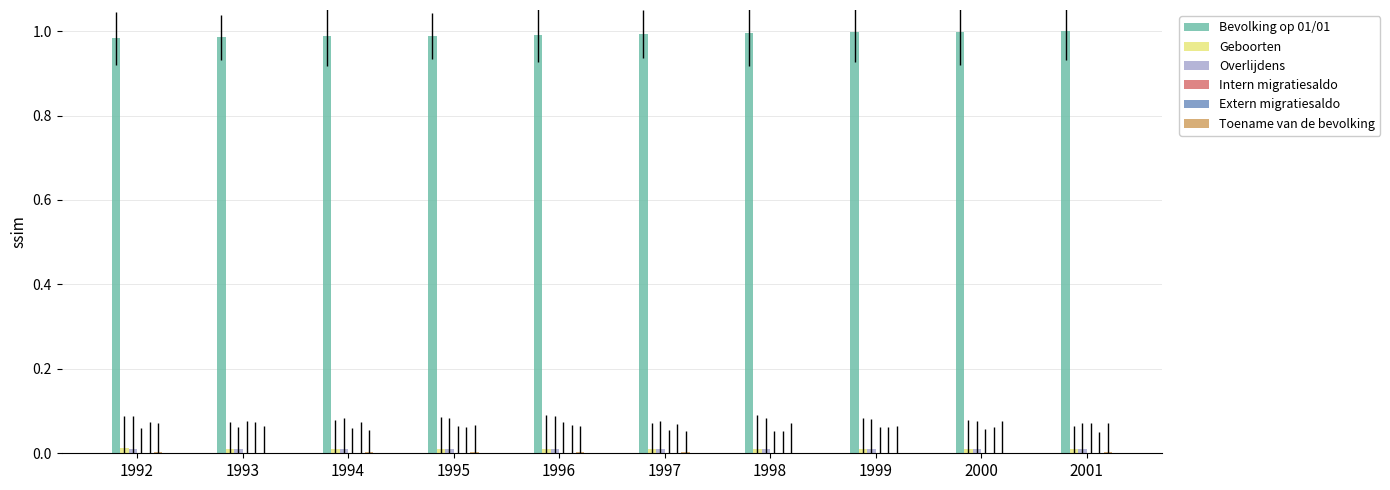

Reading right to left, transcribe all the data shown in this chart.

Bevolking op 01/01: 1.0	1.0	1.0	1.0	1.0	1.0	1.0	1.0	1.0	1.0
Geboorten: 0.0	0.0	0.0	0.0	0.0	0.0	0.0	0.0	0.0	0.0
Overlijdens: 0.0	0.0	0.0	0.0	0.0	0.0	0.0	0.0	0.0	0.0
Intern migratiesaldo: 0.0	0.0	0.0	0.0	0.0	0.0	0.0	0.0	0.0	0.0
Extern migratiesaldo: 0.0	0.0	0.0	0.0	0.0	0.0	0.0	0.0	0.0	0.0
Toename van de bevolking: 0.0	0.0	0.0	0.0	0.0	0.0	0.0	0.0	0.0	0.0